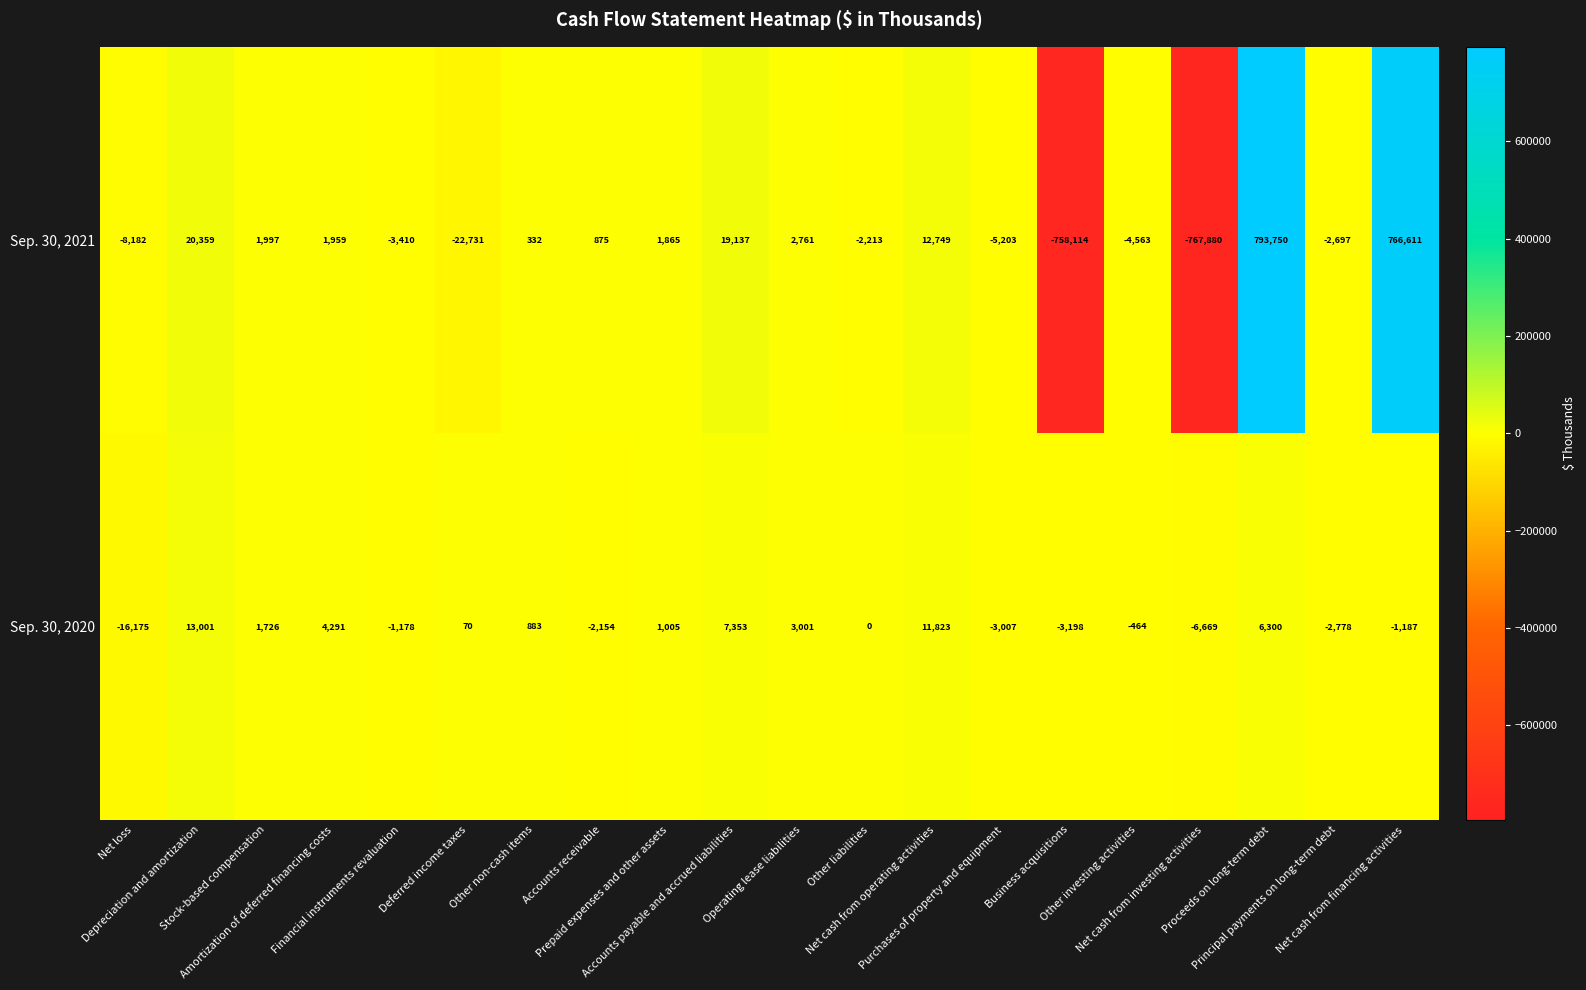

List the series in order of their peak value, highest first.

Sep. 30, 2021, Sep. 30, 2020